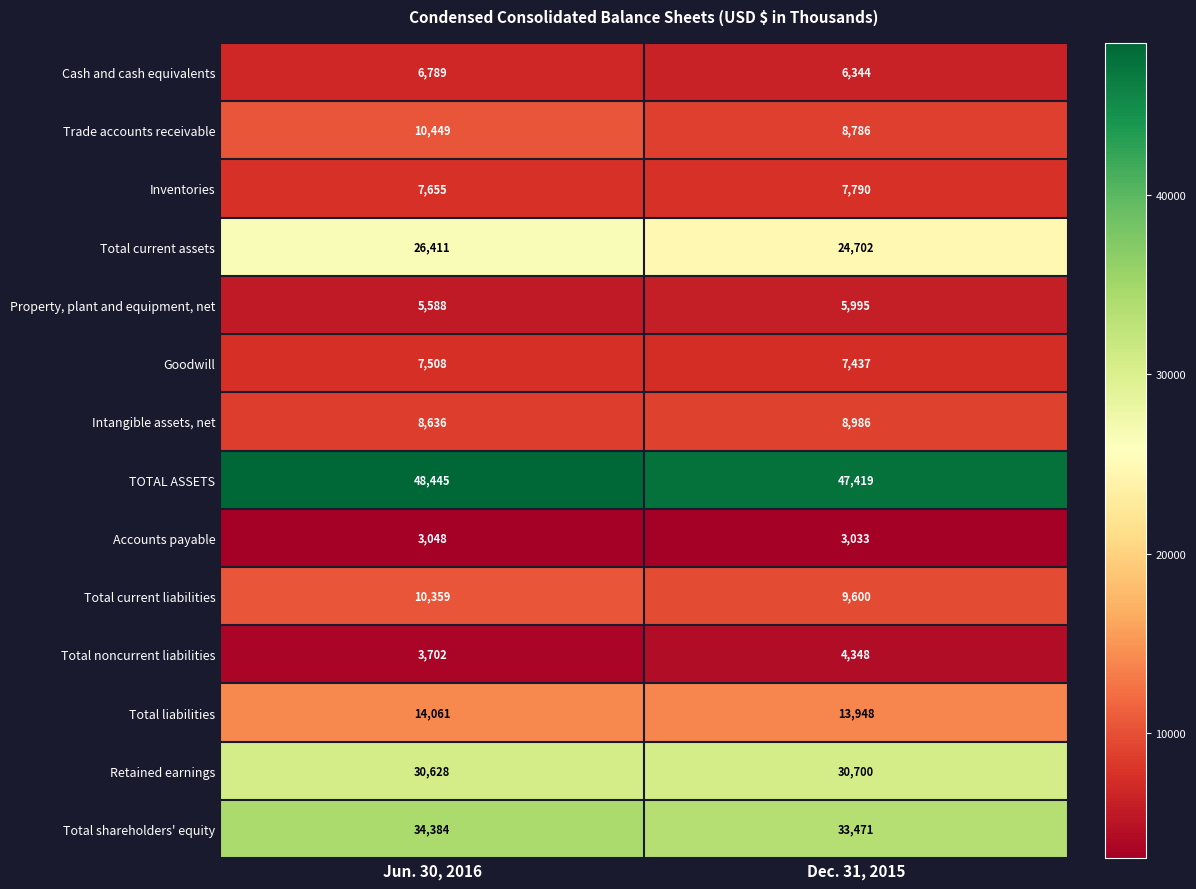

Reading left to right, extract all data points from this chart.

Cash and cash equivalents: Jun. 30, 2016=6789	Dec. 31, 2015=6344
Trade accounts receivable: Jun. 30, 2016=10449	Dec. 31, 2015=8786
Inventories: Jun. 30, 2016=7655	Dec. 31, 2015=7790
Total current assets: Jun. 30, 2016=26411	Dec. 31, 2015=24702
Property, plant and equipment, net: Jun. 30, 2016=5588	Dec. 31, 2015=5995
Goodwill: Jun. 30, 2016=7508	Dec. 31, 2015=7437
Intangible assets, net: Jun. 30, 2016=8636	Dec. 31, 2015=8986
TOTAL ASSETS: Jun. 30, 2016=48445	Dec. 31, 2015=47419
Accounts payable: Jun. 30, 2016=3048	Dec. 31, 2015=3033
Total current liabilities: Jun. 30, 2016=10359	Dec. 31, 2015=9600
Total noncurrent liabilities: Jun. 30, 2016=3702	Dec. 31, 2015=4348
Total liabilities: Jun. 30, 2016=14061	Dec. 31, 2015=13948
Retained earnings: Jun. 30, 2016=30628	Dec. 31, 2015=30700
Total shareholders' equity: Jun. 30, 2016=34384	Dec. 31, 2015=33471